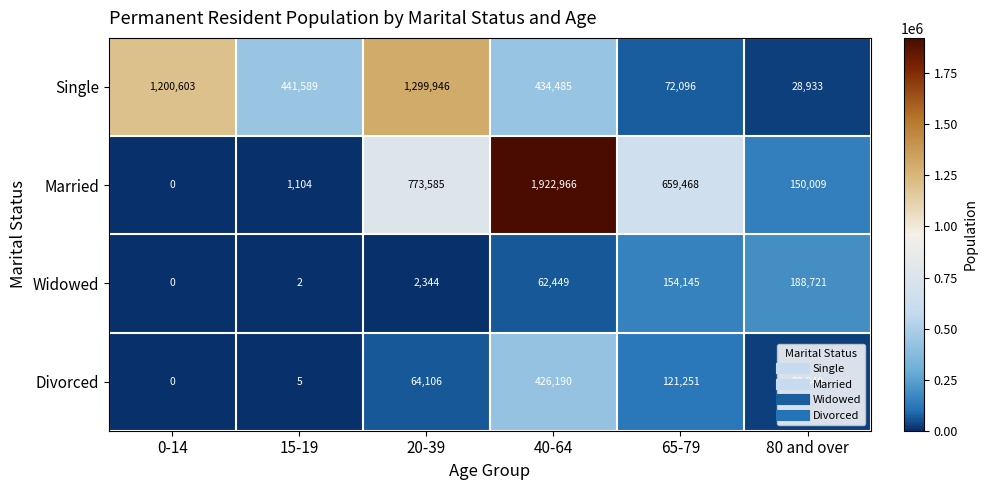

What is the difference between the highest and lowest values at 0-14?

1200603